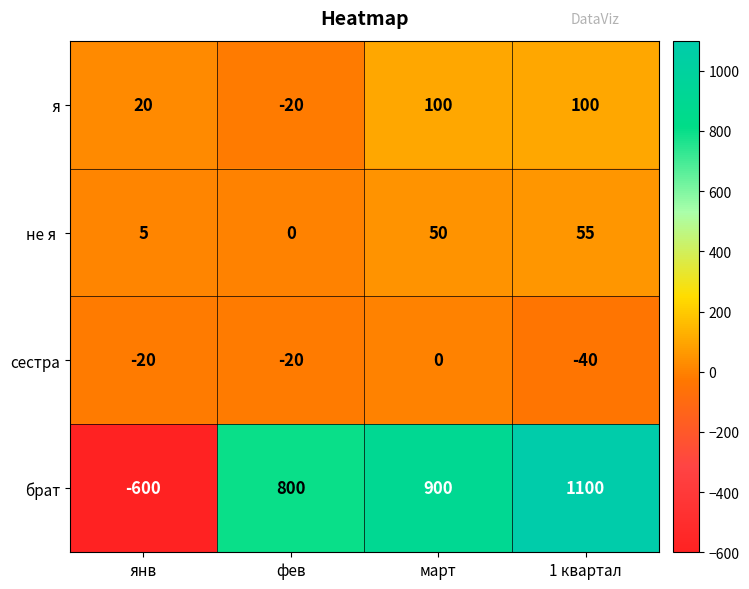

Rank the categories by брат value from lowest to highest.

янв, фев, март, 1 квартал